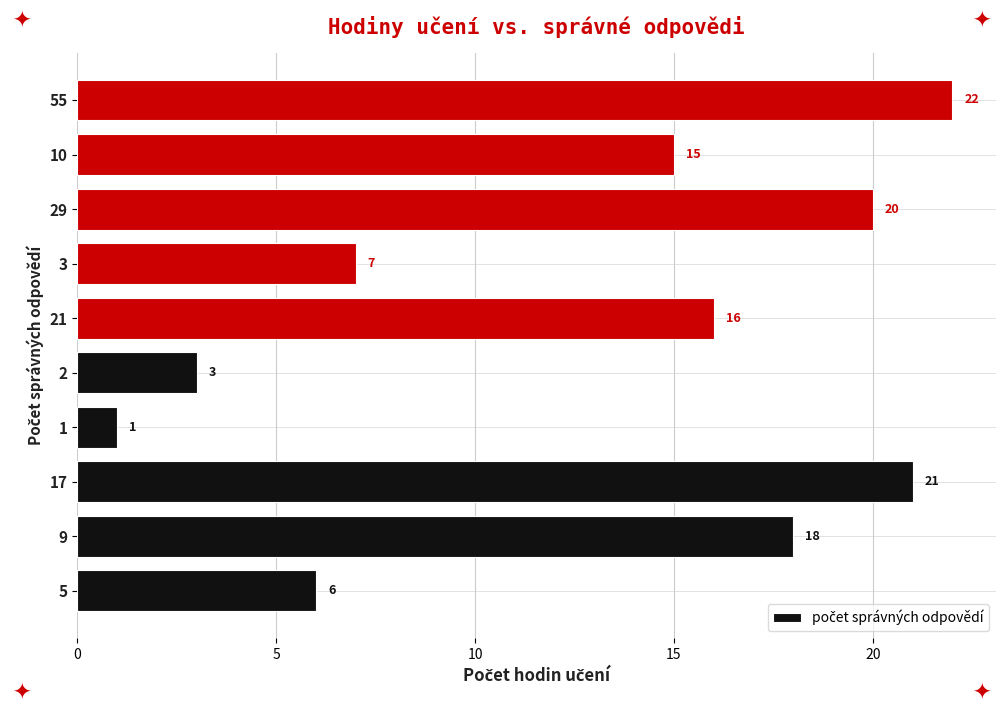

What is the ratio of the value at 10 to the value at 3?

2.1